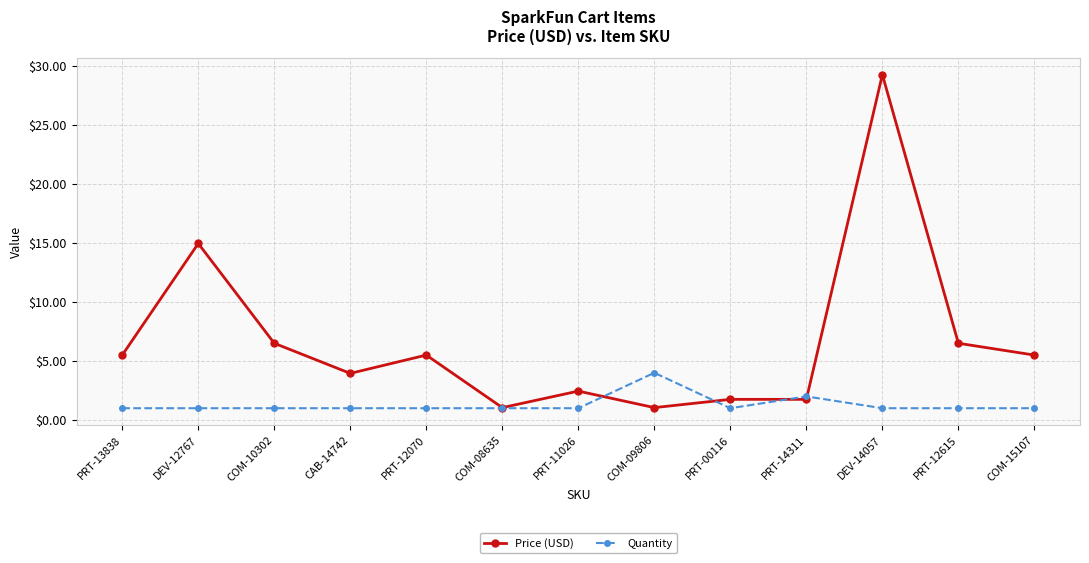

True or false: Price (USD) has more than 2 interior local peaks.

True